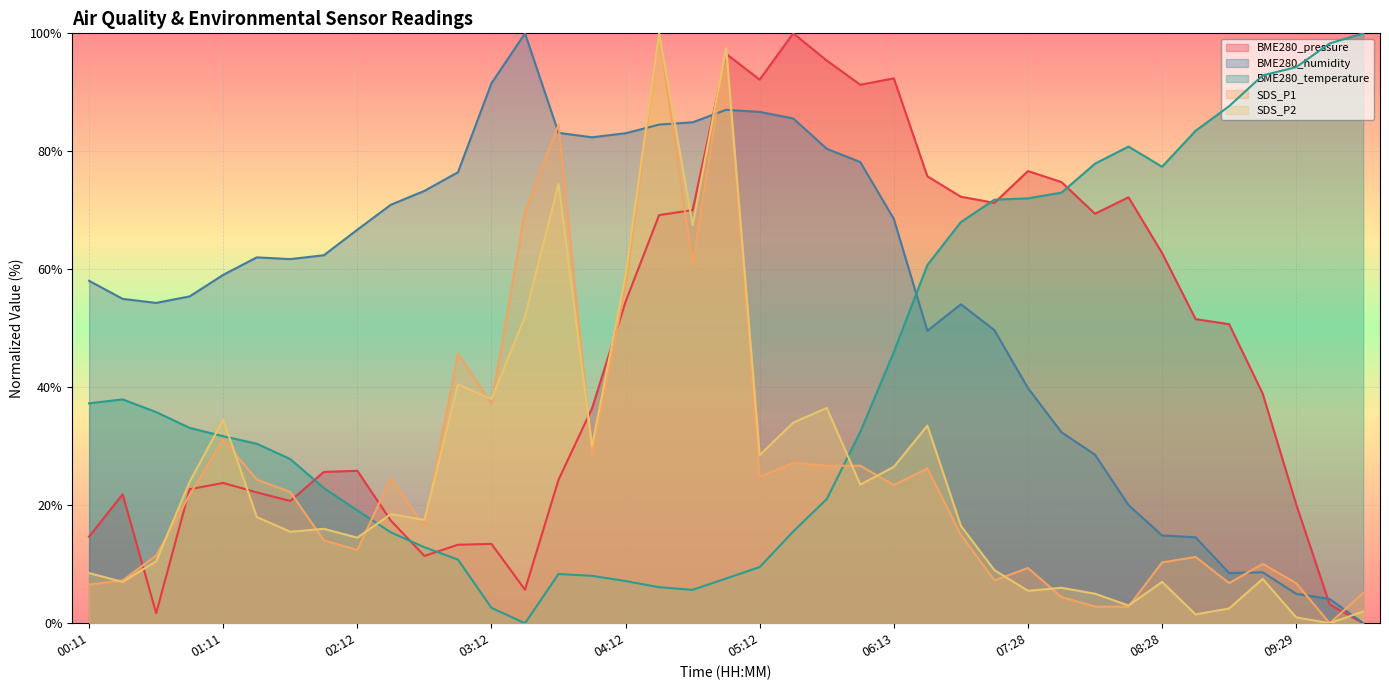

How many values in BME280_temperature are above zero?

38